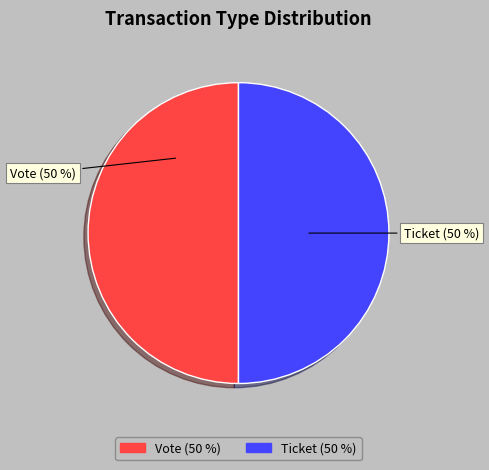

How many slices are in this pie chart?

2